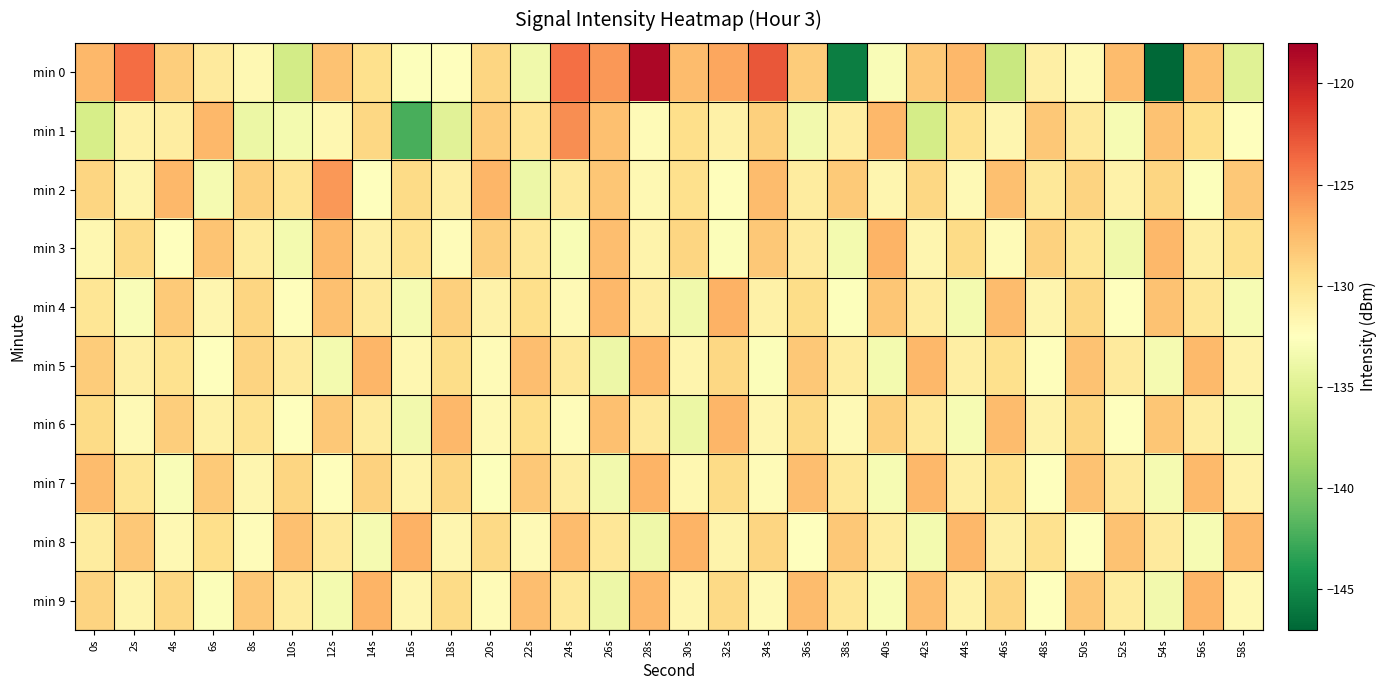

At which category is the sum across all series the highest?

28s